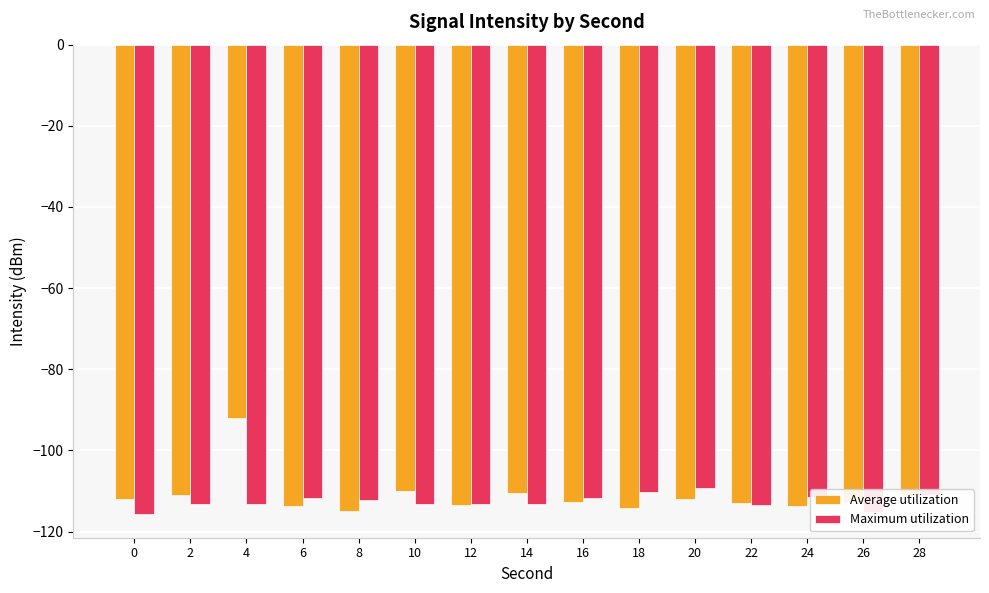

How many groups of bars are there?

15